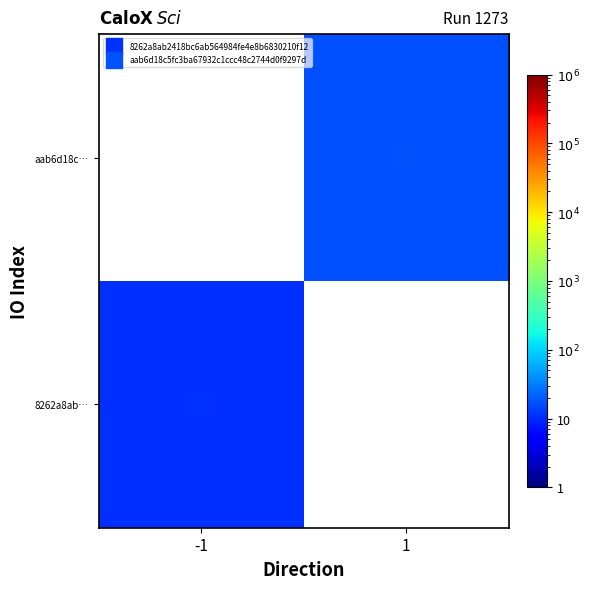

Count the number of data series in this chart.

2